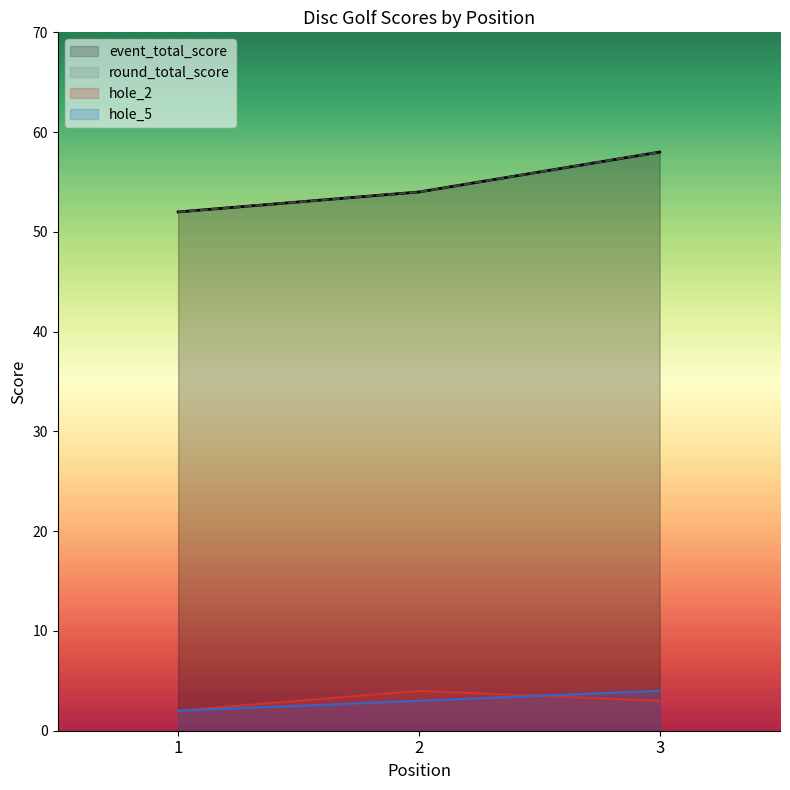

Reading right to left, list all the values displayed in this chart.

event_total_score: 58	54	52
round_total_score: 58	54	52
hole_2: 3	4	2
hole_5: 4	3	2